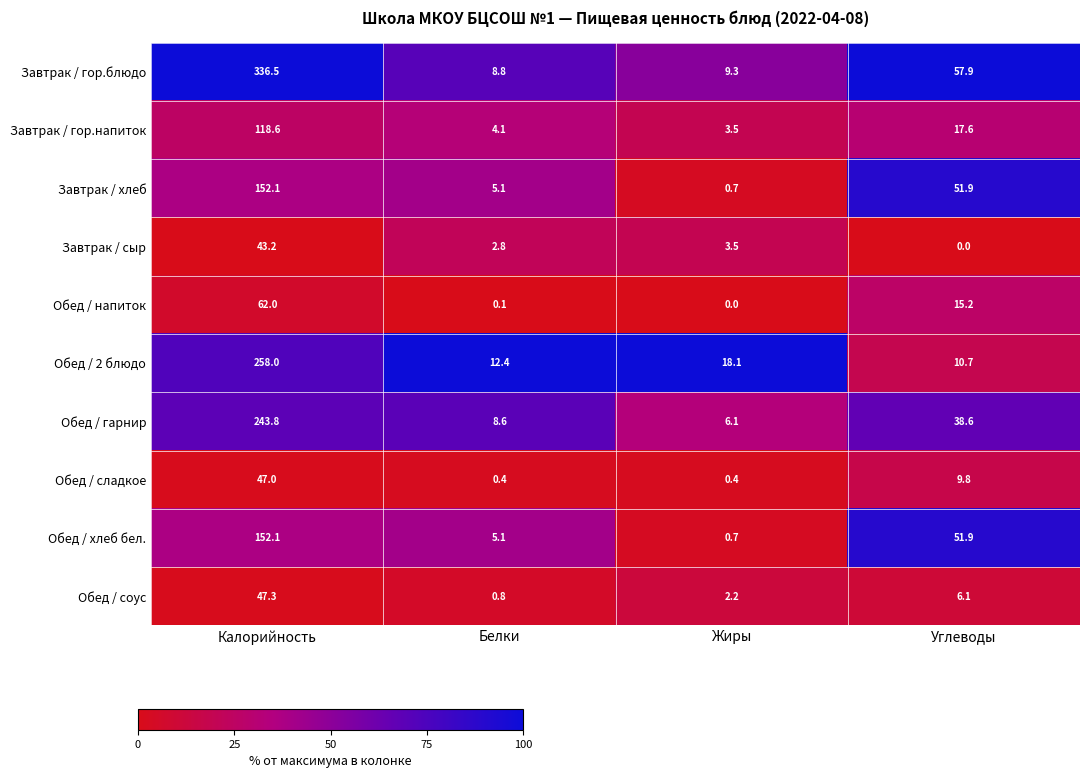

Count the number of categories in the chart.

4